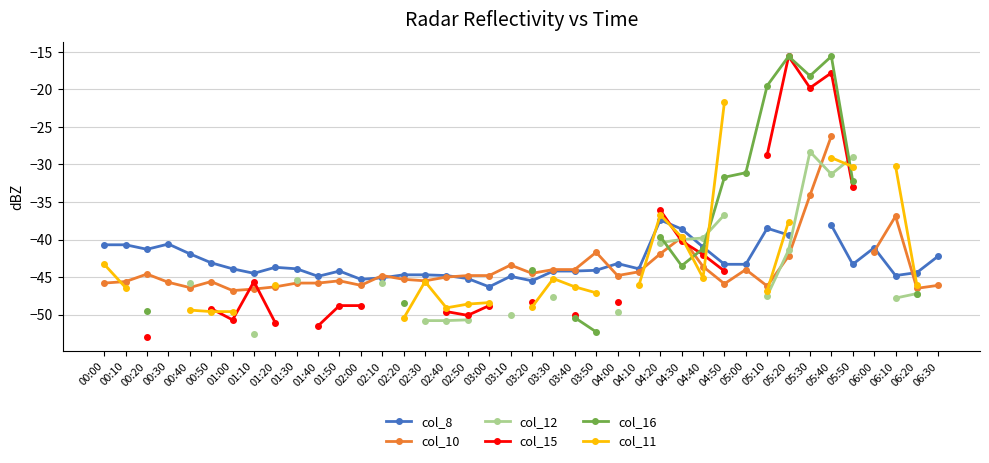

After their last crossing, which series has the higher values: col_11 or col_10?

col_11